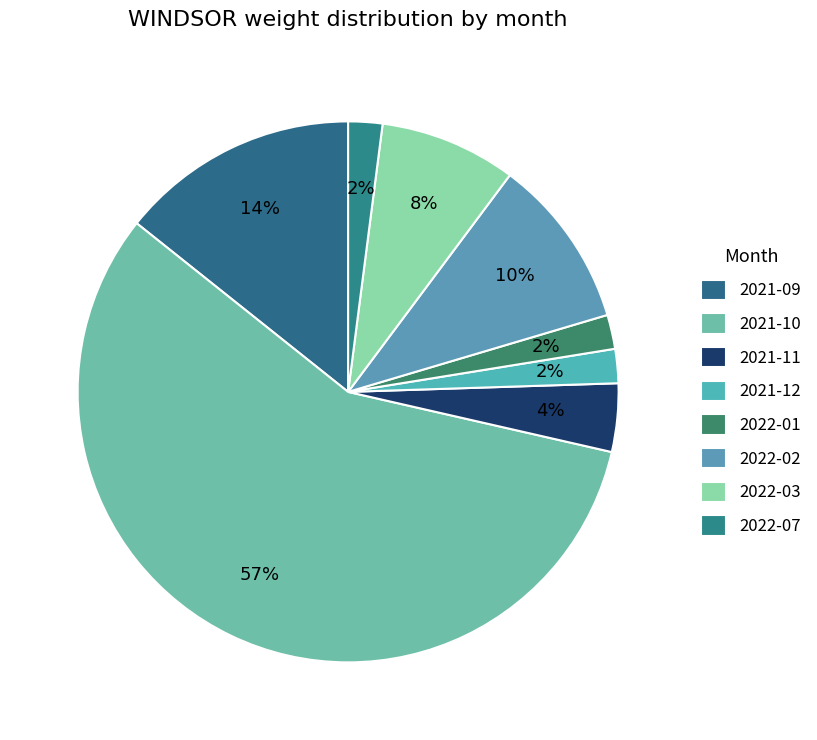

What is the smallest slice in the pie chart?

2021-12